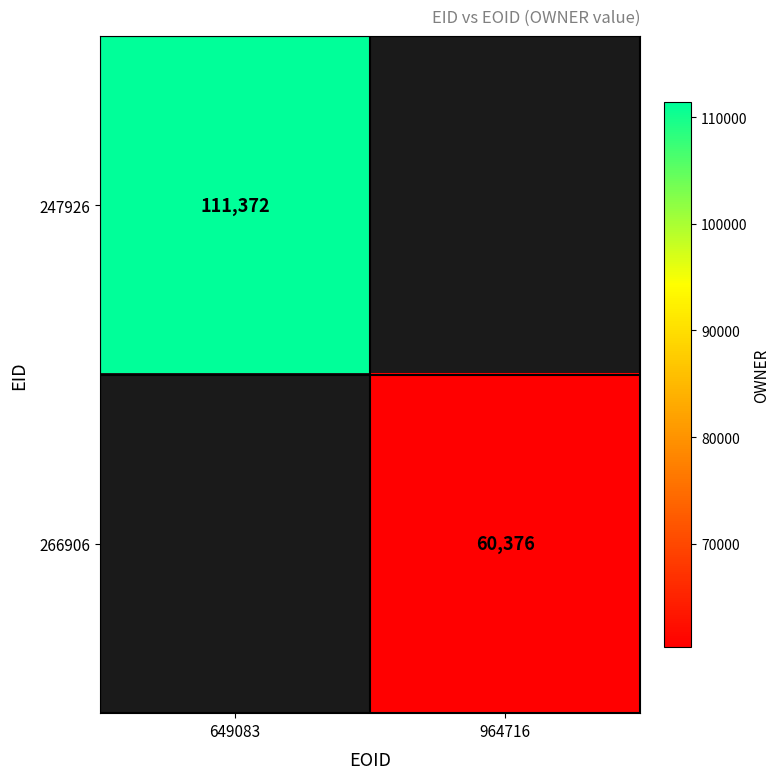

What is the minimum value shown in the chart?

60376.0